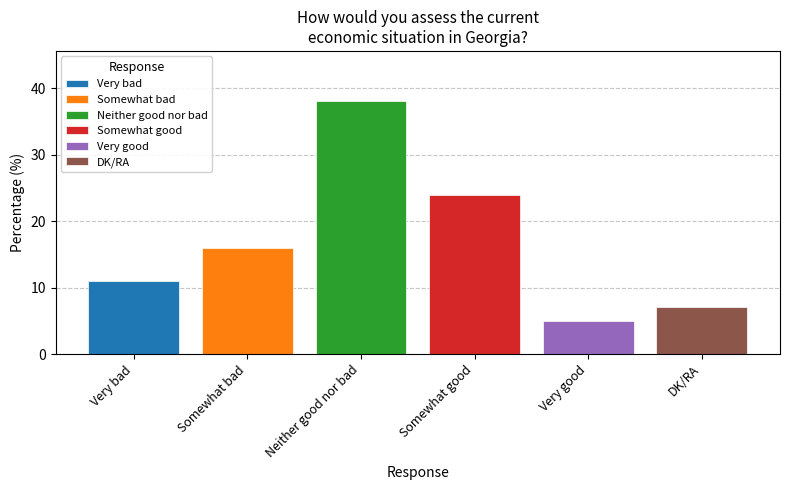

What is the minimum value shown in the chart?

5